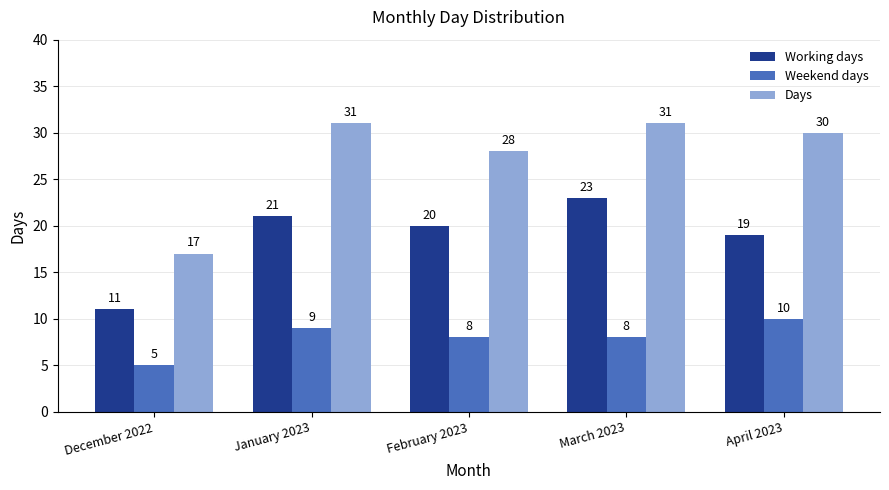

At which label does Working days reach its peak?

March 2023